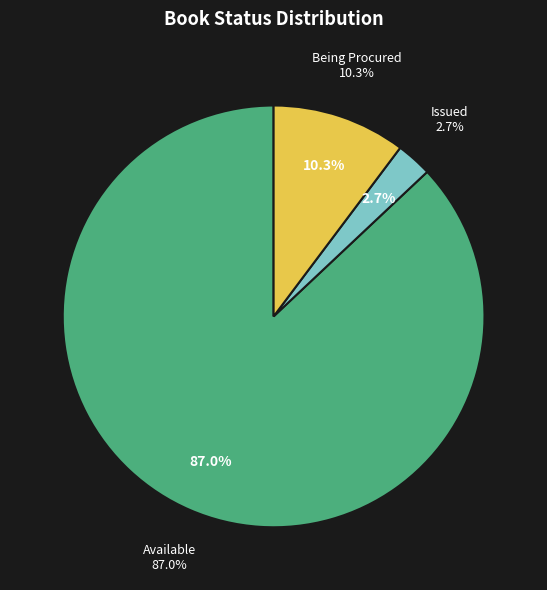

Which category has the smallest portion of the pie?

Issued